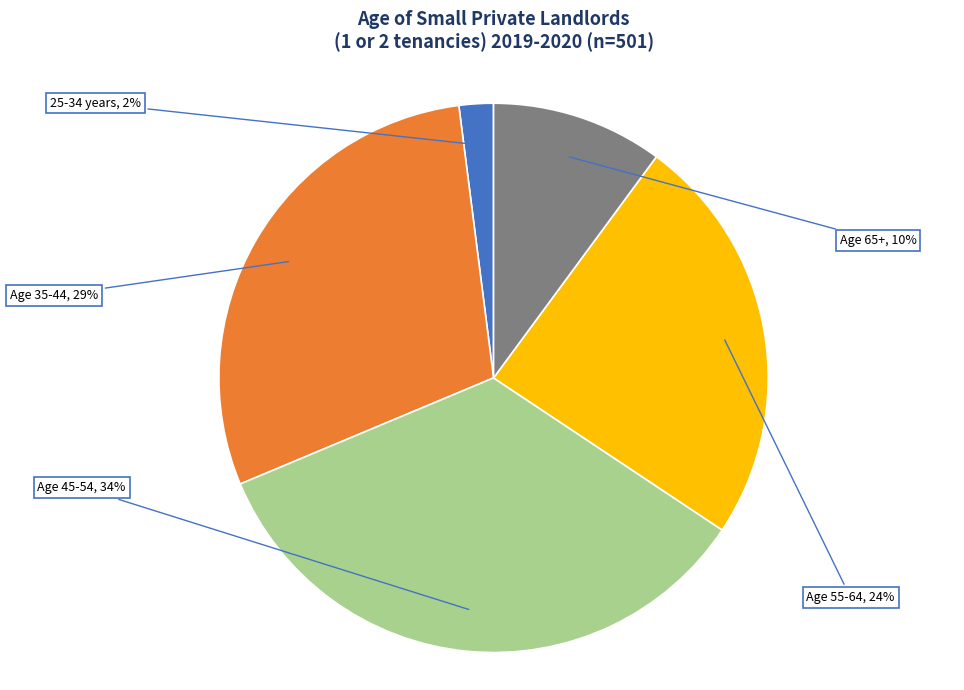

Does any single category account for the majority?

No